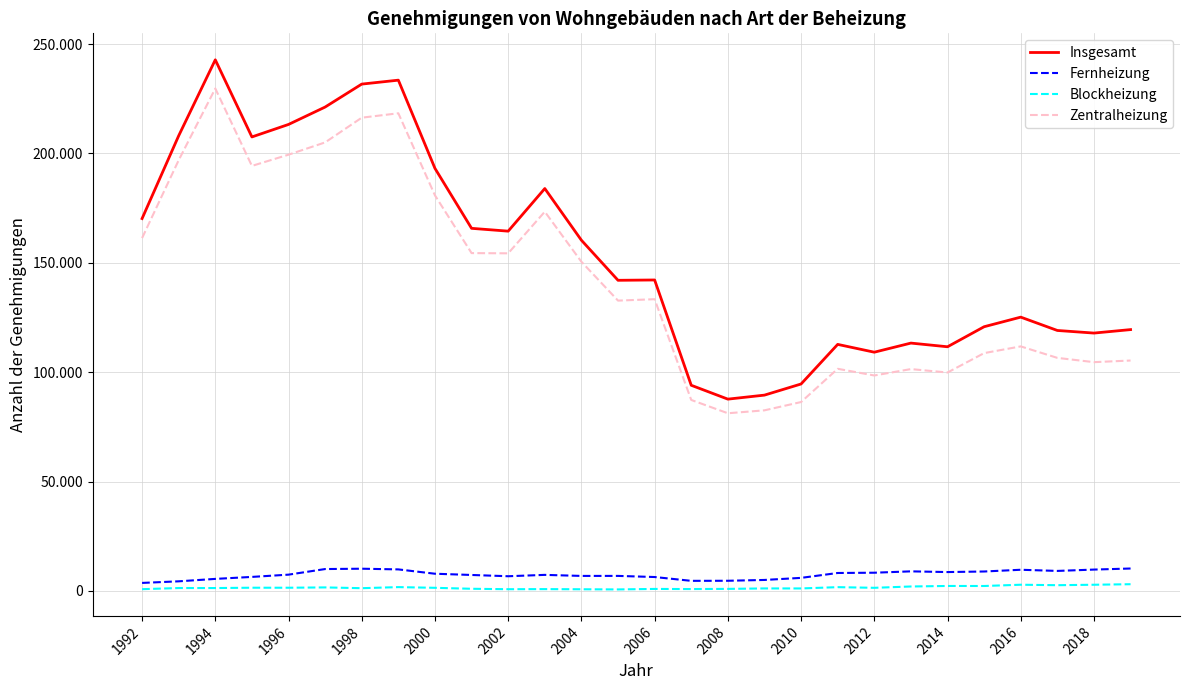

What is the minimum value for Blockheizung?

697